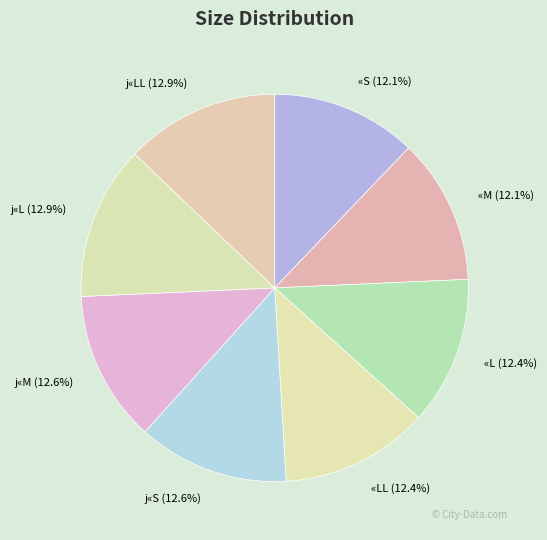

To the nearest percent, what portion does j«LL represent?

13%